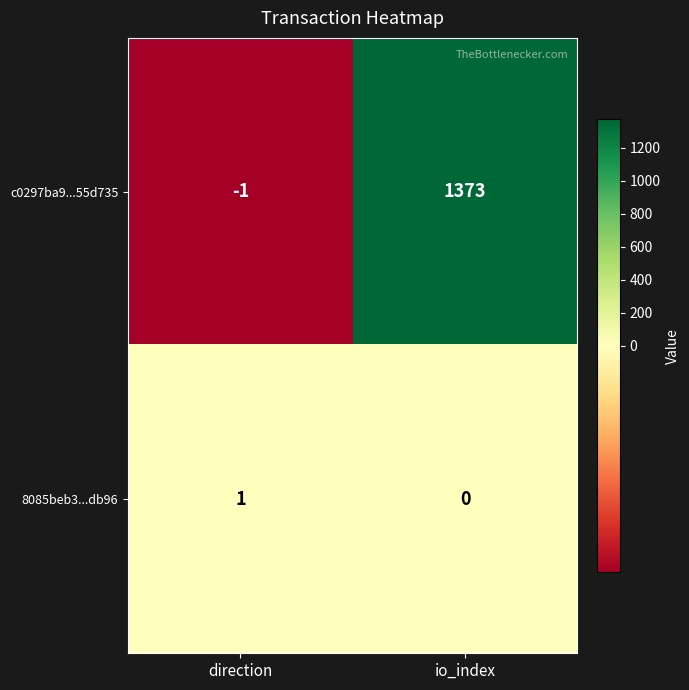

What is the sum of the c0297ba9...55d735 values at direction and io_index?

1372